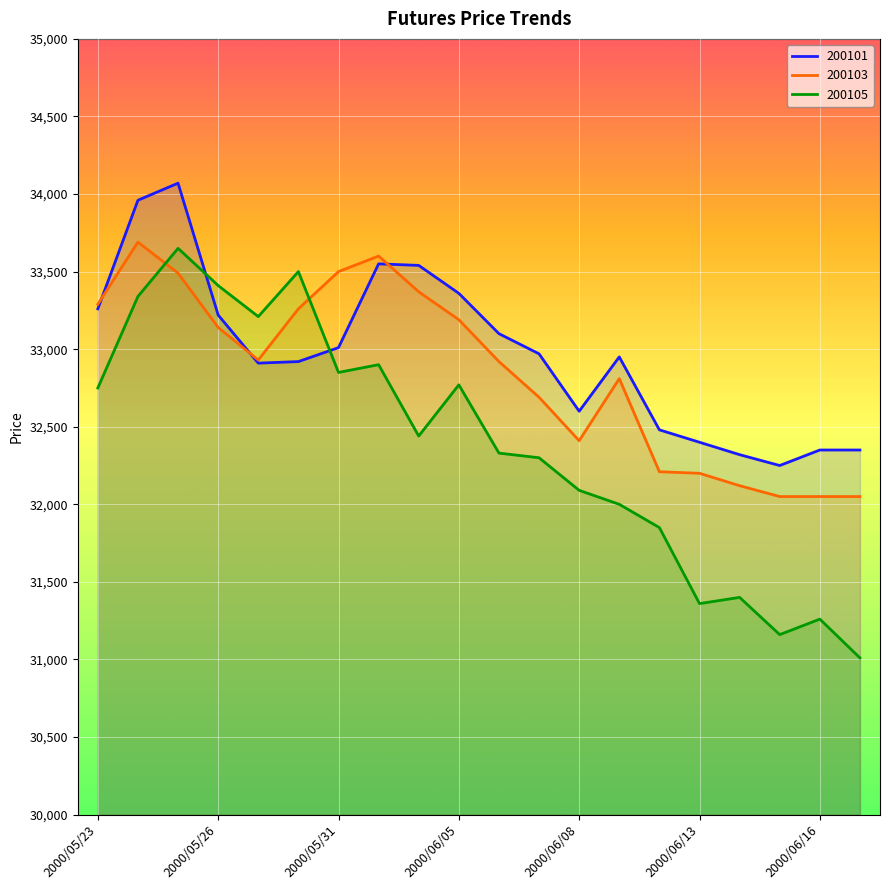

What is the difference between the second highest and minimum values in the 200101 series?

1710